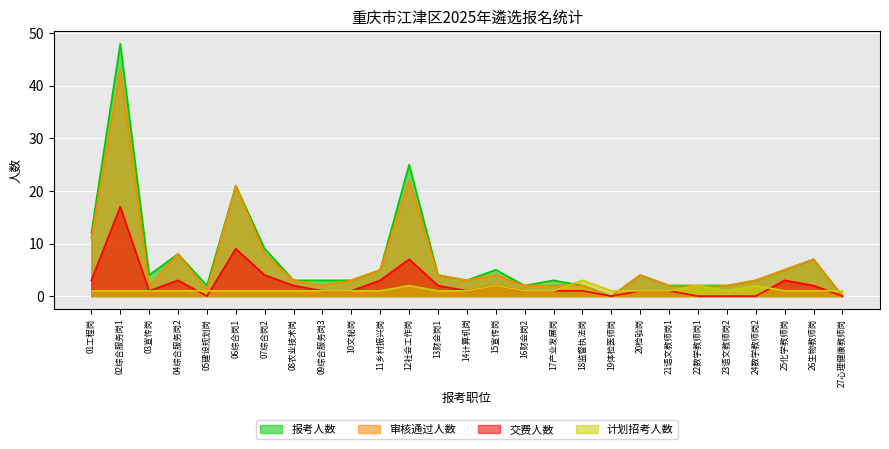

Which has a higher value, 14计算机岗 or 11乡村振兴岗?

11乡村振兴岗